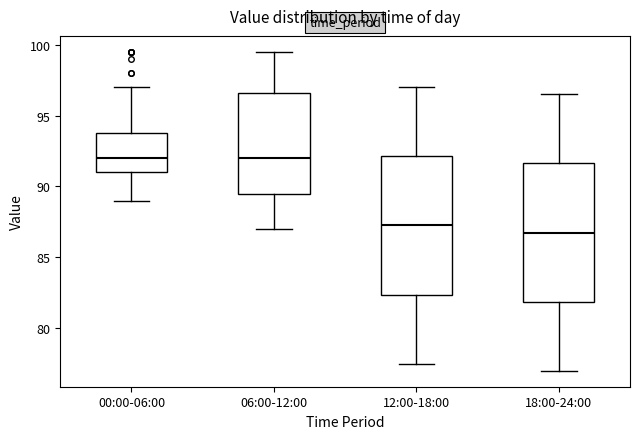

Where does the upper whisker of the box for 12:00-18:00 end on the y-axis? The values are not printed on the chart, so give them approximately, as read against the axis.

97.0